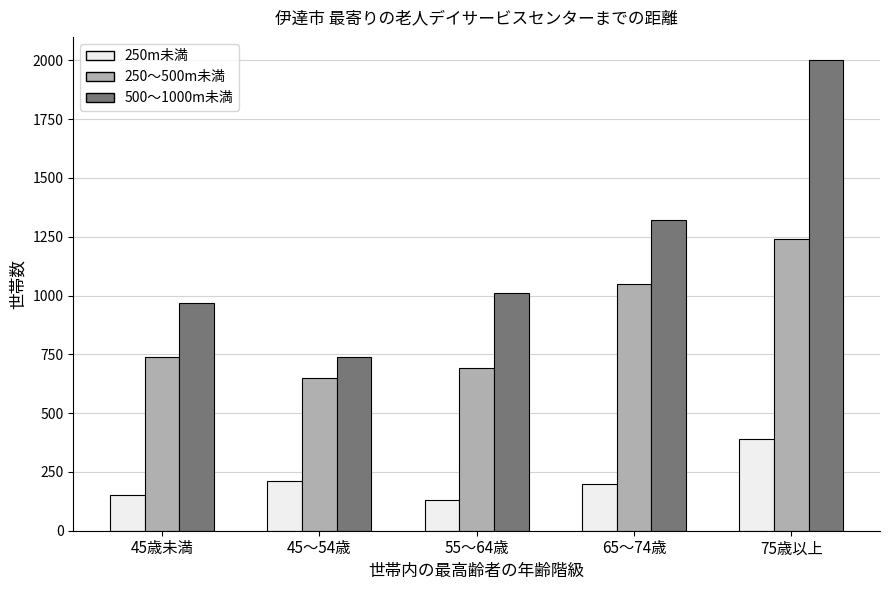

How many categories are shown in the chart?

5